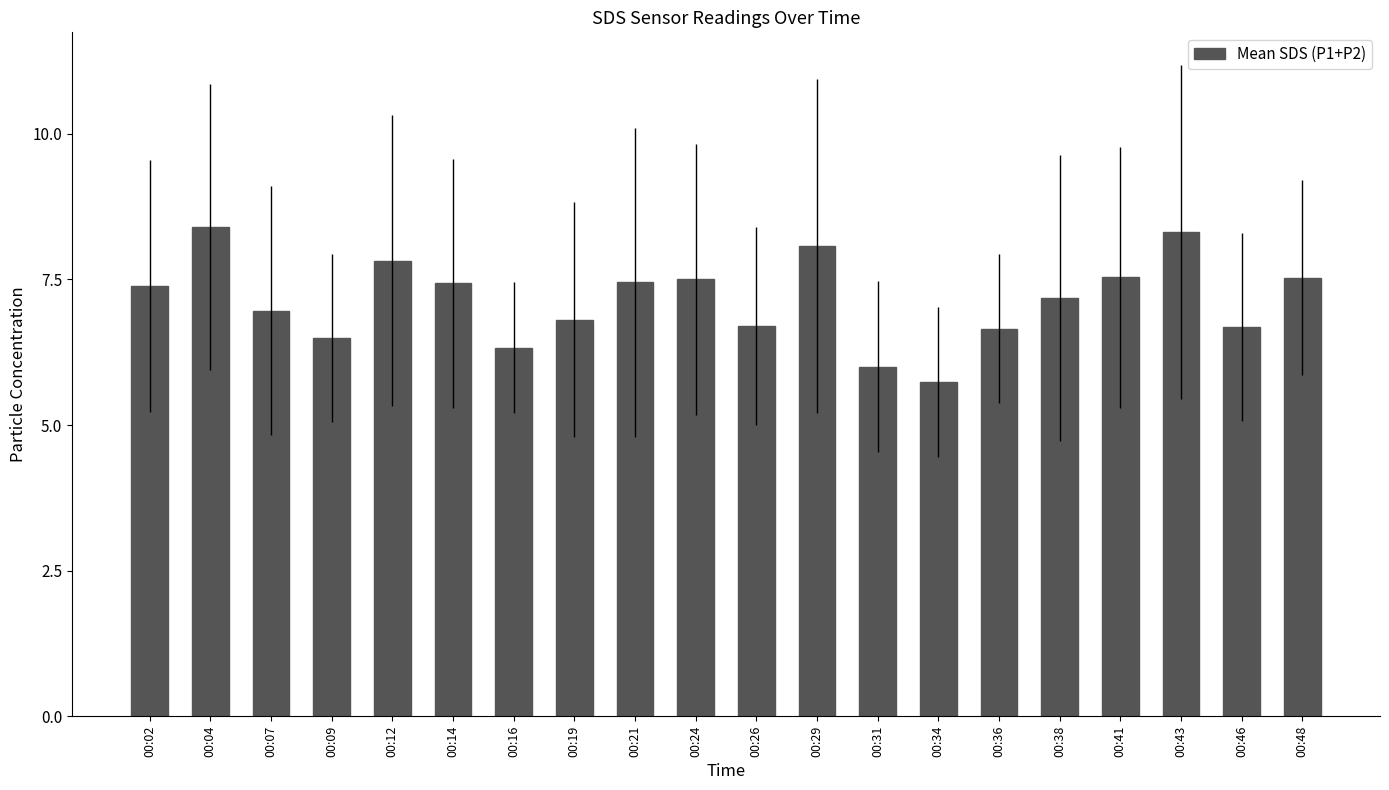

At which category does the chart reach its minimum across all series?

00:34